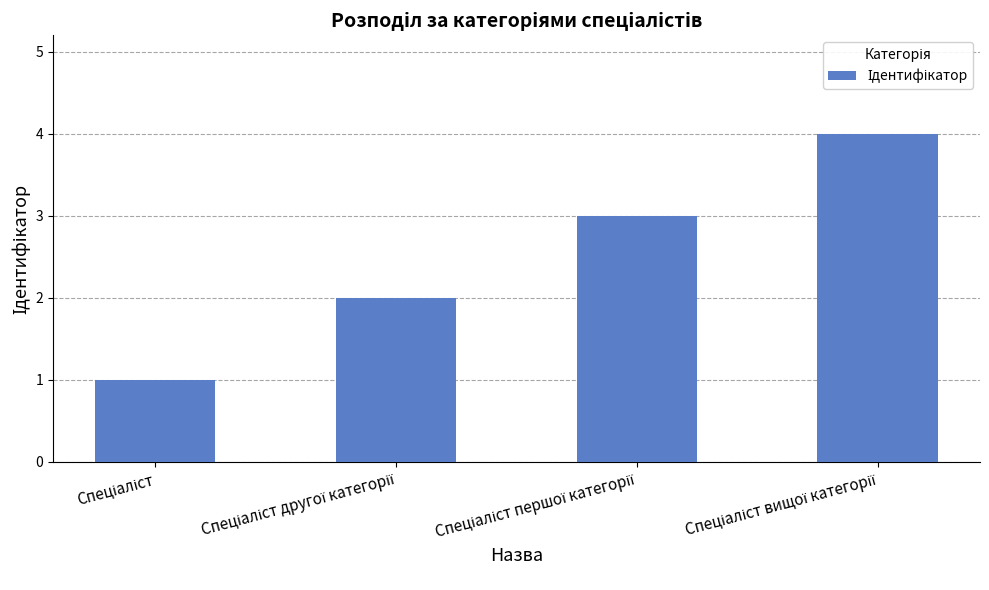

Does the chart contain any negative values?

No